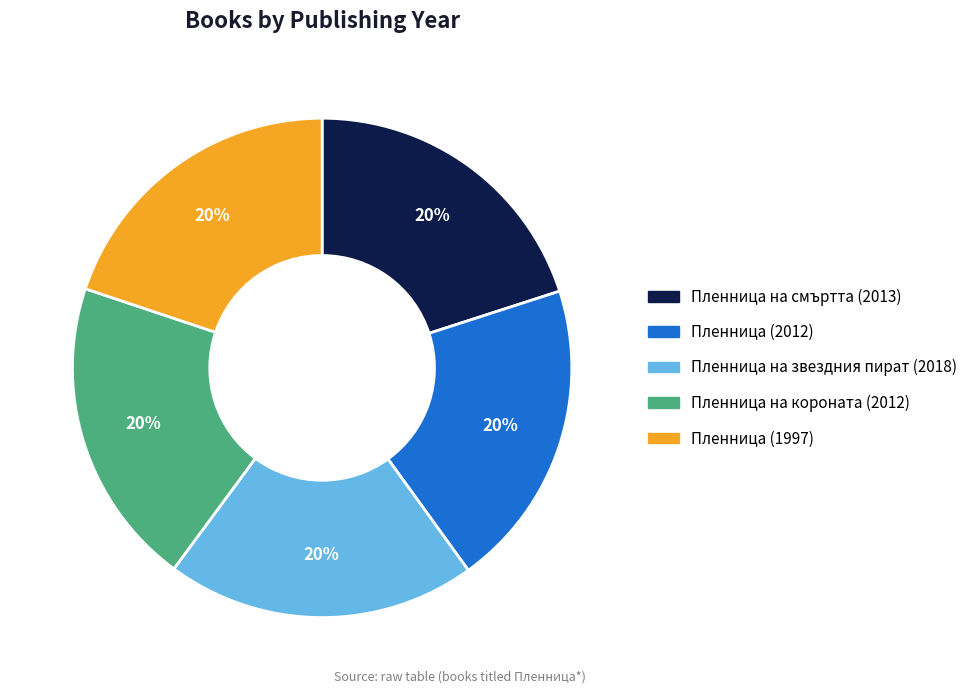

To the nearest percent, what is the average slice percentage?

20%